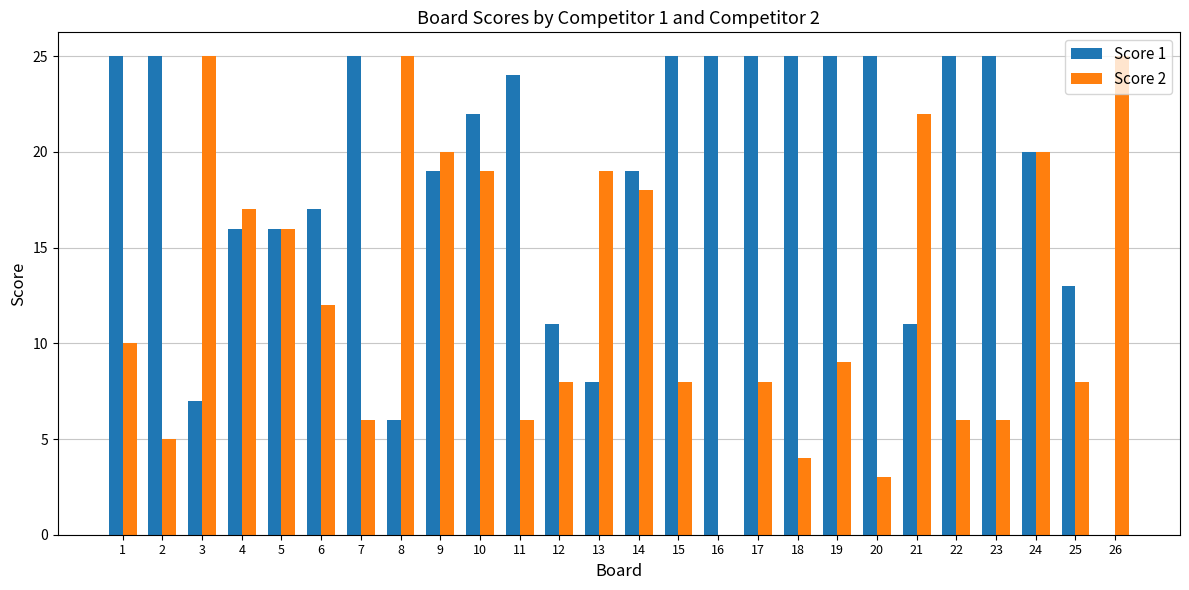

How many values in Score 2 are above zero?

25